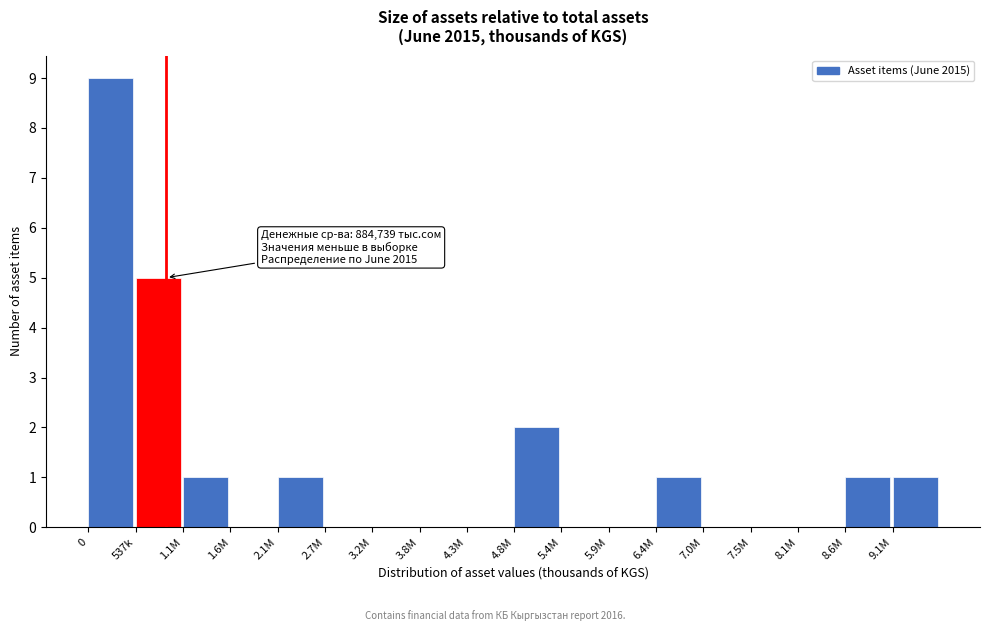

Reading left to right, transcribe all the data shown in this chart.

0=9	537k=5	1.1M=1	1.6M=0	2.1M=1	2.7M=0	3.2M=0	3.8M=0	4.3M=0	4.8M=2	5.4M=0	5.9M=0	6.4M=1	7.0M=0	7.5M=0	8.1M=0	8.6M=1	9.1M=1